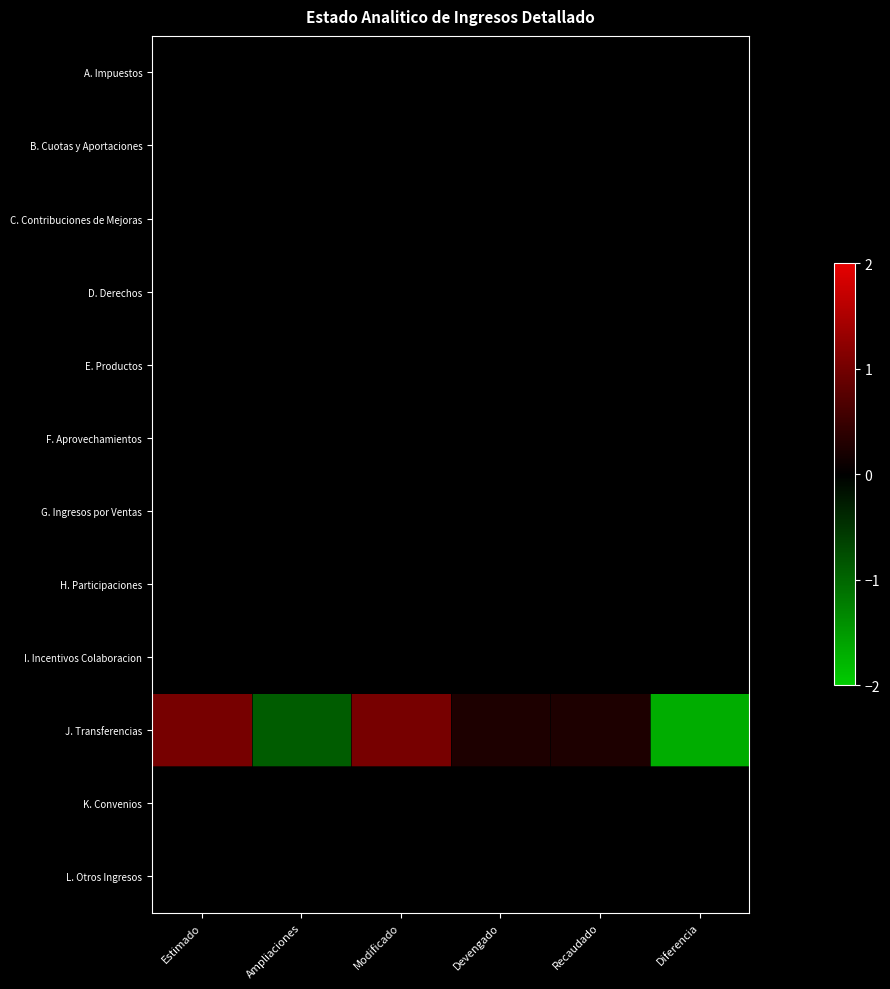

What is the total value across all series at Recaudado?

0.3